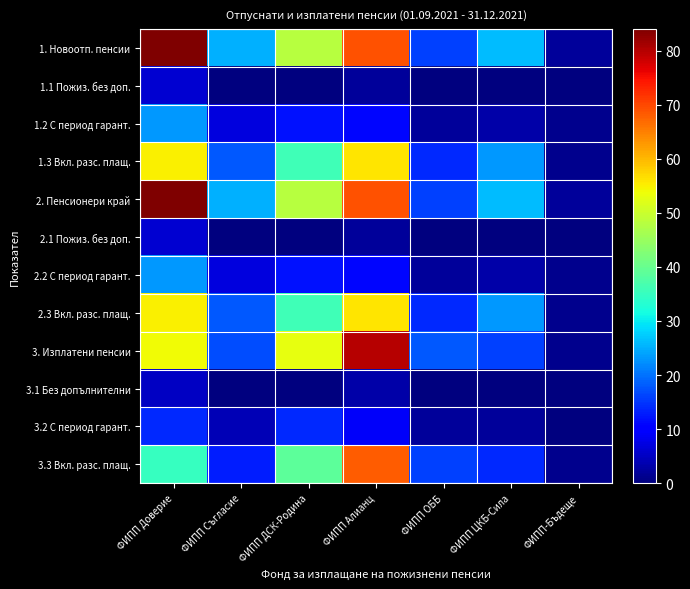

Reading left to right, transcribe all the data shown in this chart.

1. Новоотп. пенсии: ФИПП Доверие=84	ФИПП Съгласие=25	ФИПП ДСК-Родина=48	ФИПП Алианц=69	ФИПП ОББ=16	ФИПП ЦКБ-Сила=26	ФИПП-Бъдеще=2
1.1 Пожиз. без доп.: ФИПП Доверие=6	ФИПП Съгласие=0	ФИПП ДСК-Родина=0	ФИПП Алианц=2	ФИПП ОББ=0	ФИПП ЦКБ-Сила=0	ФИПП-Бъдеще=0
1.2 С период гарант.: ФИПП Доверие=23	ФИПП Съгласие=7	ФИПП ДСК-Родина=12	ФИПП Алианц=11	ФИПП ОББ=2	ФИПП ЦКБ-Сила=3	ФИПП-Бъдеще=1
1.3 Вкл. разс. плащ.: ФИПП Доверие=55	ФИПП Съгласие=18	ФИПП ДСК-Родина=36	ФИПП Алианц=56	ФИПП ОББ=14	ФИПП ЦКБ-Сила=23	ФИПП-Бъдеще=1
2. Пенсионери край: ФИПП Доверие=84	ФИПП Съгласие=25	ФИПП ДСК-Родина=48	ФИПП Алианц=69	ФИПП ОББ=16	ФИПП ЦКБ-Сила=26	ФИПП-Бъдеще=2
2.1 Пожиз. без доп.: ФИПП Доверие=6	ФИПП Съгласие=0	ФИПП ДСК-Родина=0	ФИПП Алианц=2	ФИПП ОББ=0	ФИПП ЦКБ-Сила=0	ФИПП-Бъдеще=0
2.2 С период гарант.: ФИПП Доверие=23	ФИПП Съгласие=7	ФИПП ДСК-Родина=12	ФИПП Алианц=11	ФИПП ОББ=2	ФИПП ЦКБ-Сила=3	ФИПП-Бъдеще=1
2.3 Вкл. разс. плащ.: ФИПП Доверие=55	ФИПП Съгласие=18	ФИПП ДСК-Родина=36	ФИПП Алианц=56	ФИПП ОББ=14	ФИПП ЦКБ-Сила=23	ФИПП-Бъдеще=1
3. Изплатени пенсии: ФИПП Доверие=54	ФИПП Съгласие=17	ФИПП ДСК-Родина=53	ФИПП Алианц=80	ФИПП ОББ=18	ФИПП ЦКБ-Сила=16	ФИПП-Бъдеще=1
3.1 Без допълнителни: ФИПП Доверие=5	ФИПП Съгласие=0	ФИПП ДСК-Родина=0	ФИПП Алианц=3	ФИПП ОББ=0	ФИПП ЦКБ-Сила=0	ФИПП-Бъдеще=0
3.2 С период гарант.: ФИПП Доверие=14	ФИПП Съгласие=4	ФИПП ДСК-Родина=14	ФИПП Алианц=9	ФИПП ОББ=2	ФИПП ЦКБ-Сила=2	ФИПП-Бъдеще=0
3.3 Вкл. разс. плащ.: ФИПП Доверие=35	ФИПП Съгласие=13	ФИПП ДСК-Родина=39	ФИПП Алианц=68	ФИПП ОББ=16	ФИПП ЦКБ-Сила=14	ФИПП-Бъдеще=1